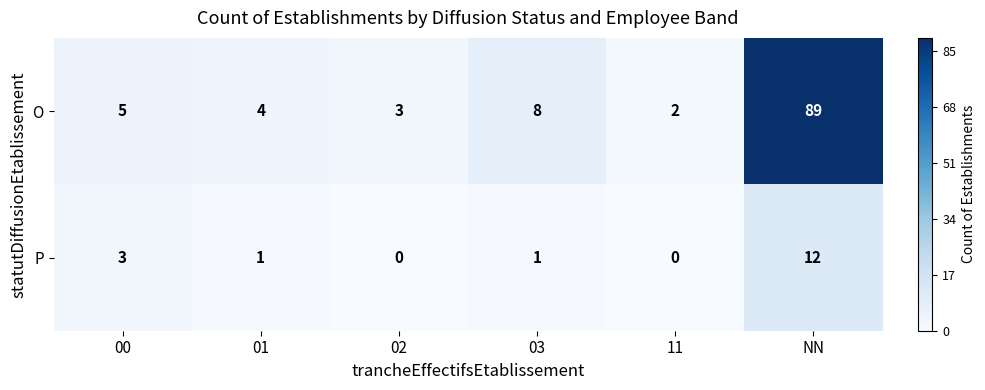

Between 00 and 02, which series saw the biggest shift?

P